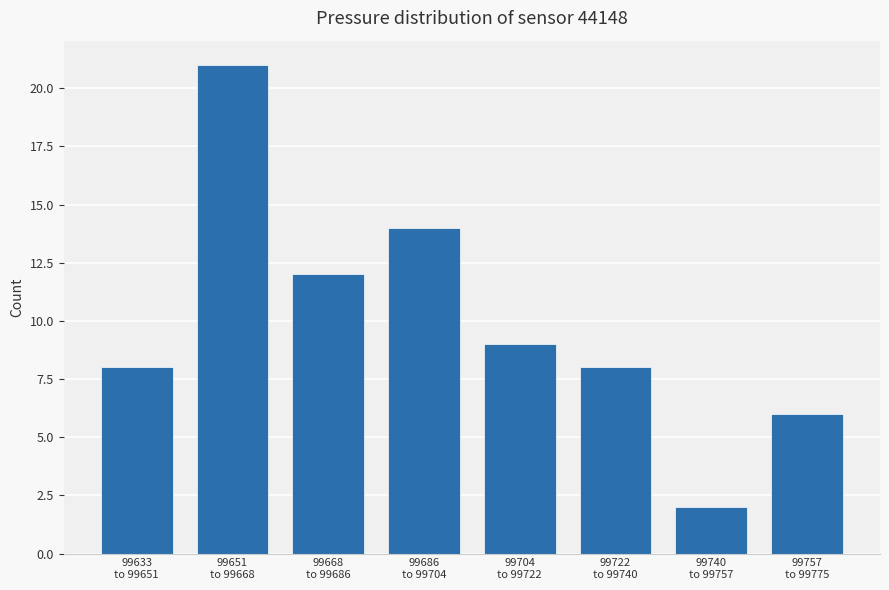

Reading right to left, list all the values displayed in this chart.

6	2	8	9	14	12	21	8